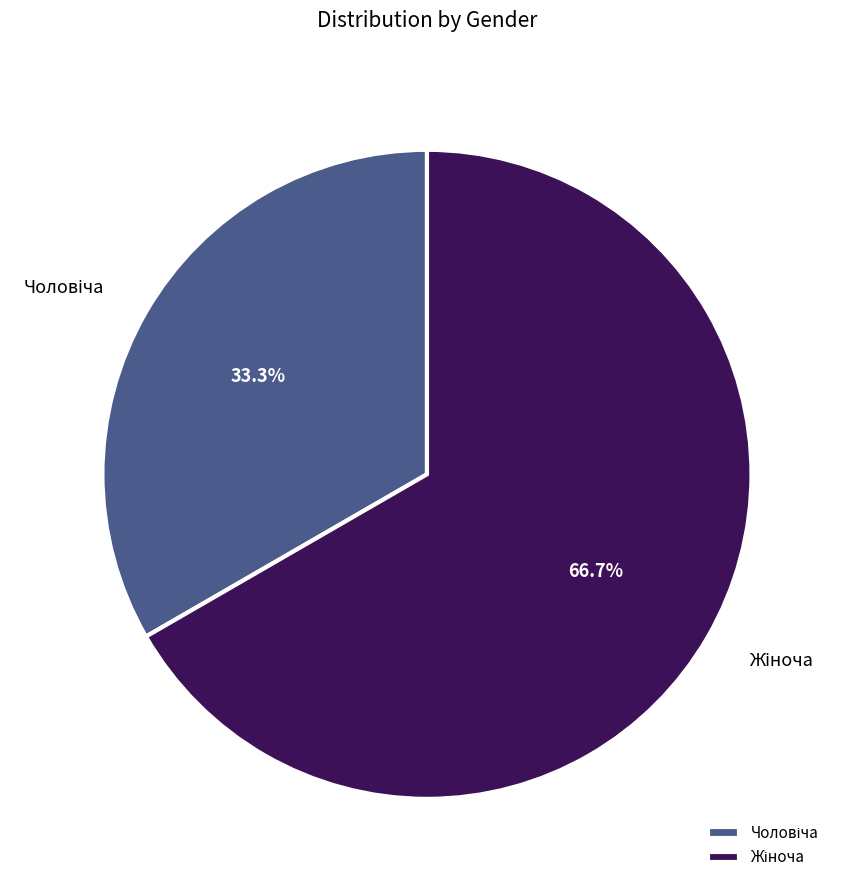

Is there any slice that represents more than half of the pie?

Yes